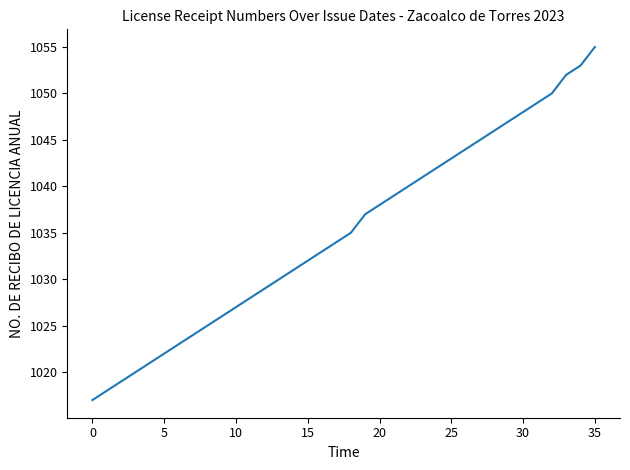

Reading left to right, transcribe all the data shown in this chart.

1017	1018	1019	1020	1021	1022	1023	1024	1025	1026	1027	1028	1029	1030	1031	1032	1033	1034	1035	1037	1038	1039	1040	1041	1042	1043	1044	1045	1046	1047	1048	1049	1050	1052	1053	1055